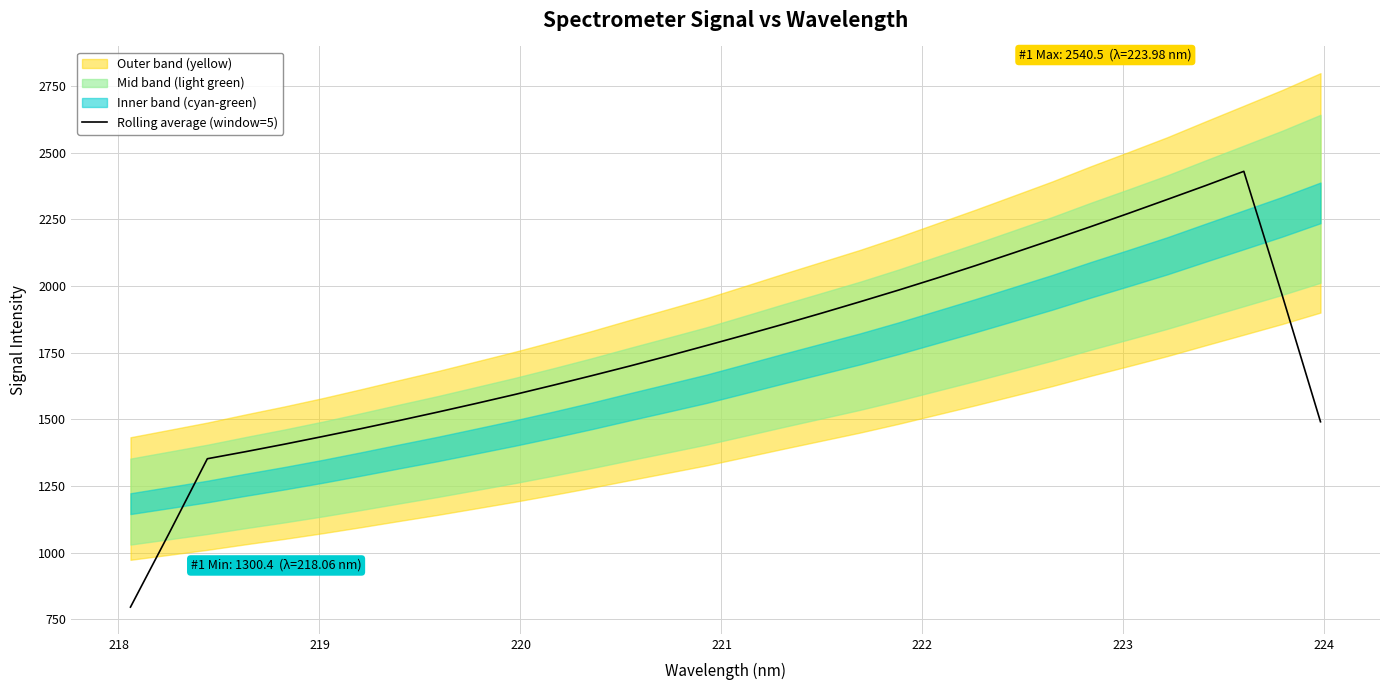

What is the highest value of the Rolling average (window=5) series?

2430.3